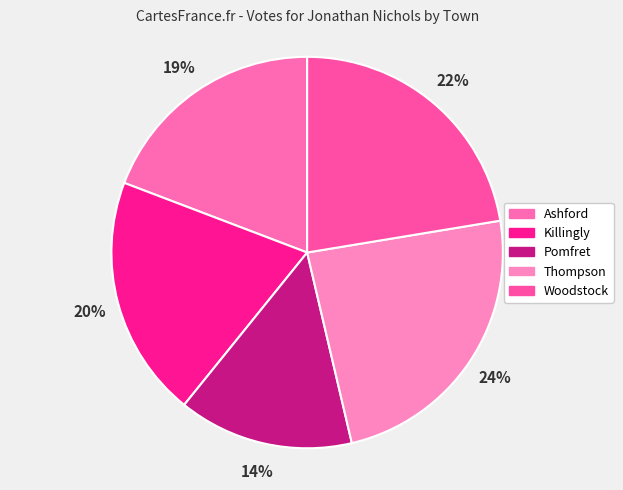

Is it true that Killingly is 7% of the pie?

False